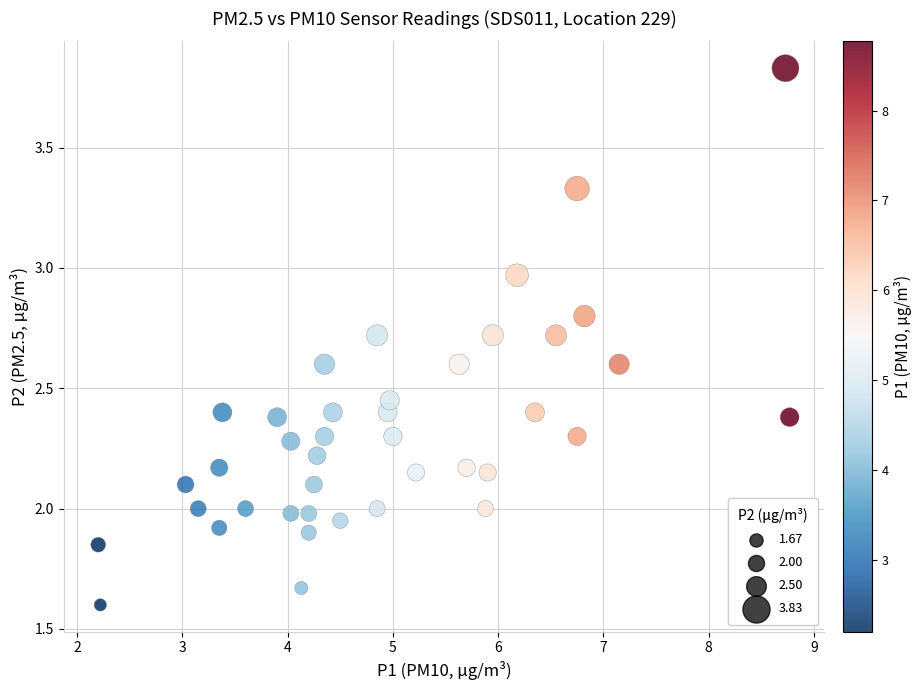

How many points are shown in the scatter plot?

40